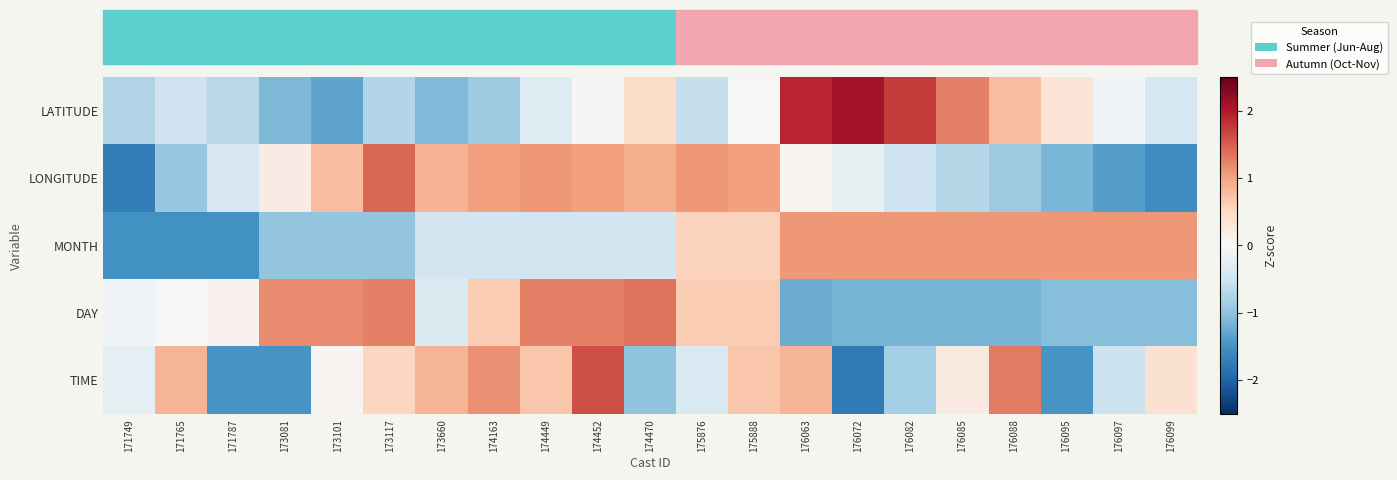

What is the maximum value shown in the chart?

2.1